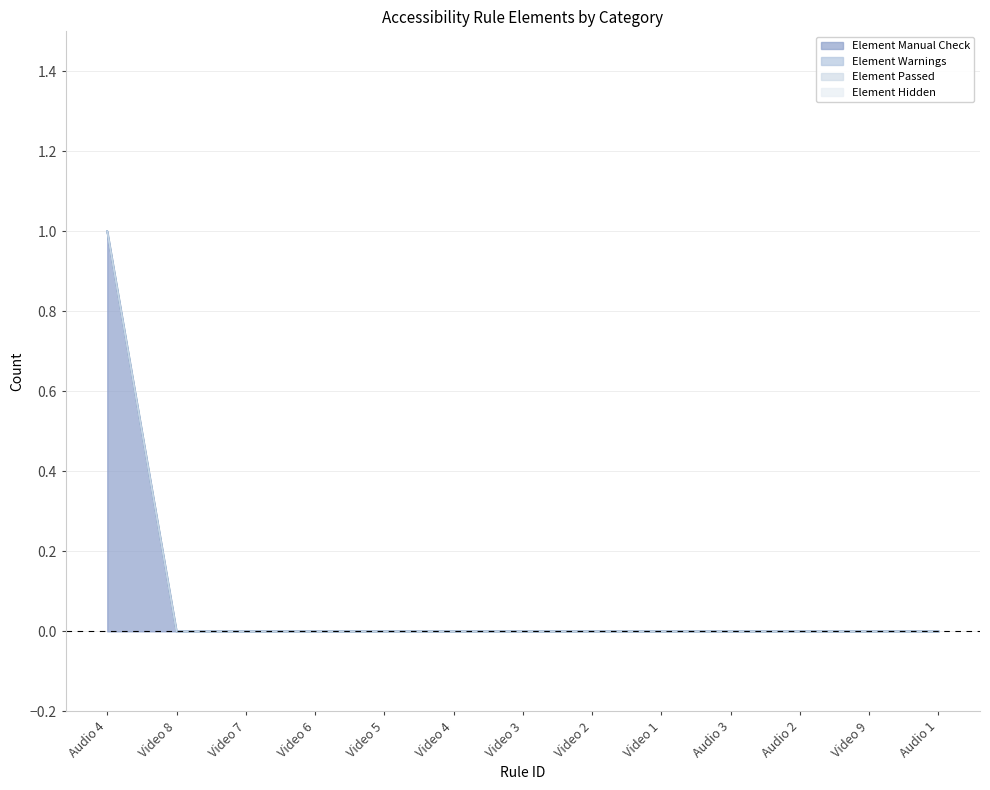

What position from the left is Video 1?

9